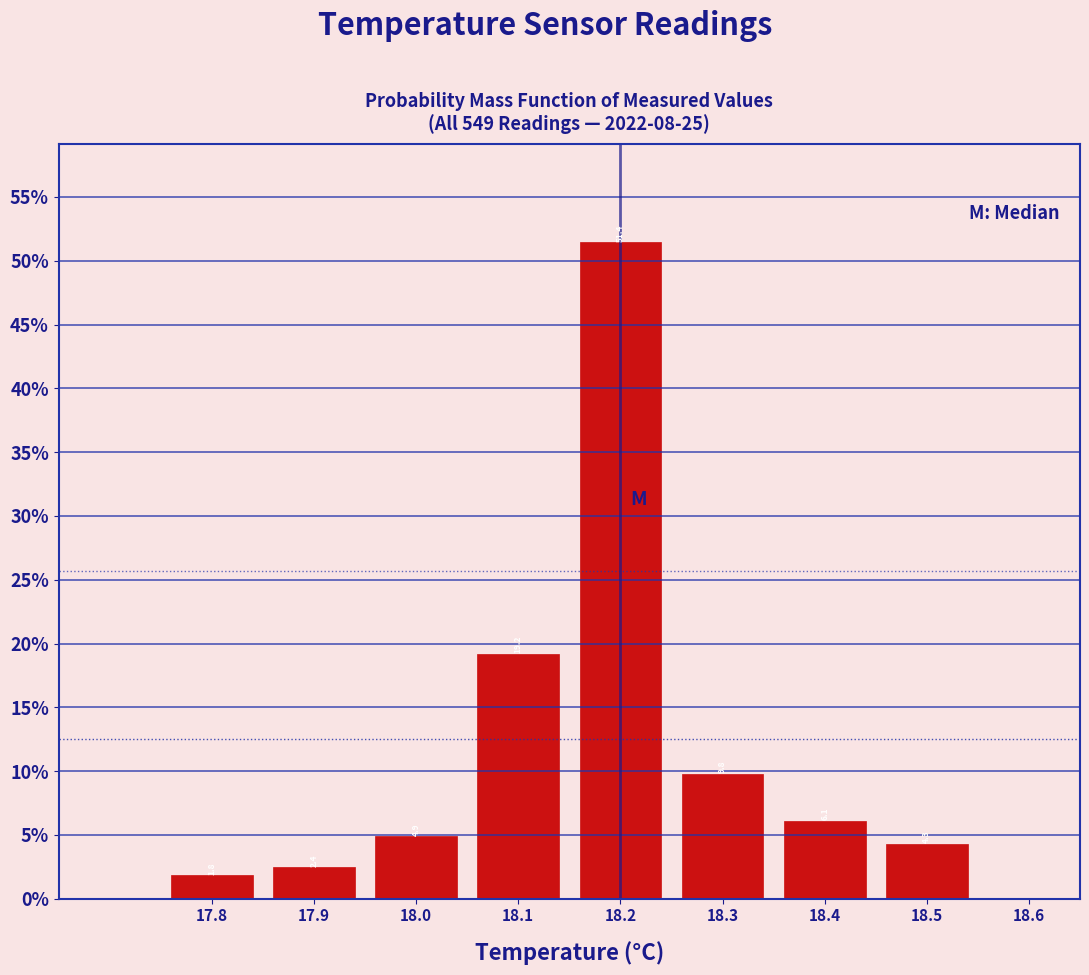

Reading left to right, list every bar in this chart as the range it spans on the x-axis followed by its height.

17.75 to 17.85: 1.8
17.85 to 17.95: 2.4
17.95 to 18.05: 4.9
18.05 to 18.15: 19.2
18.15 to 18.25: 51.4
18.25 to 18.35: 9.8
18.35 to 18.45: 6.1
18.45 to 18.55: 4.3